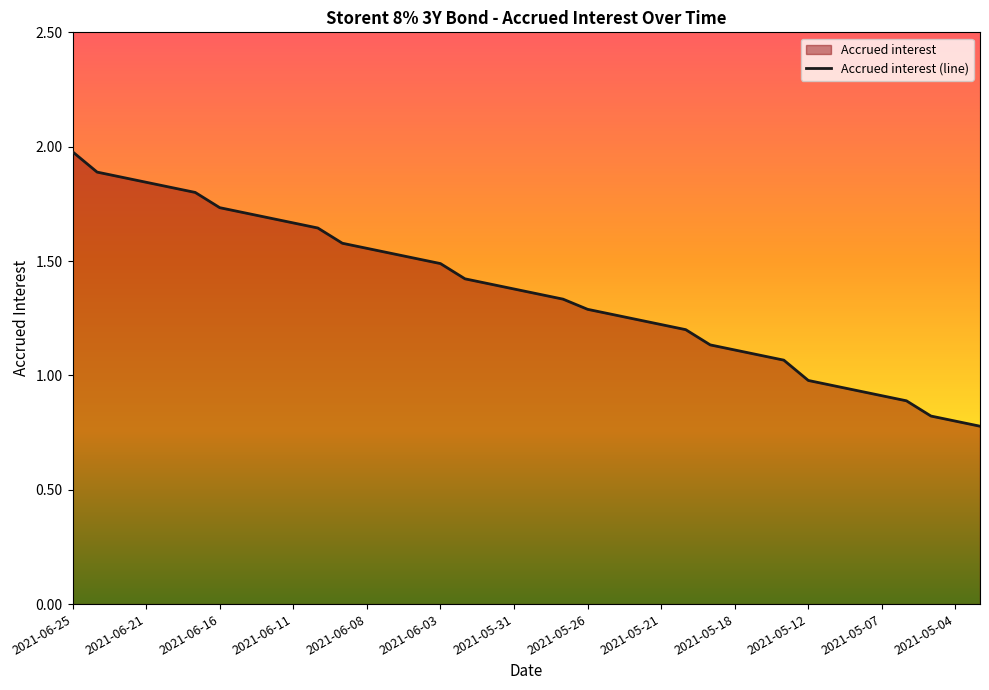

At which label does the data first exceed 1?

2021-06-25